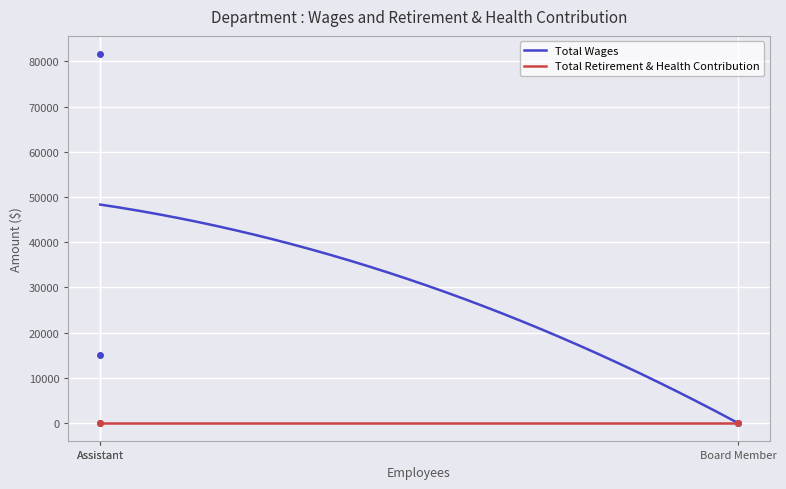

What is the difference between the maximum and minimum values?

81575